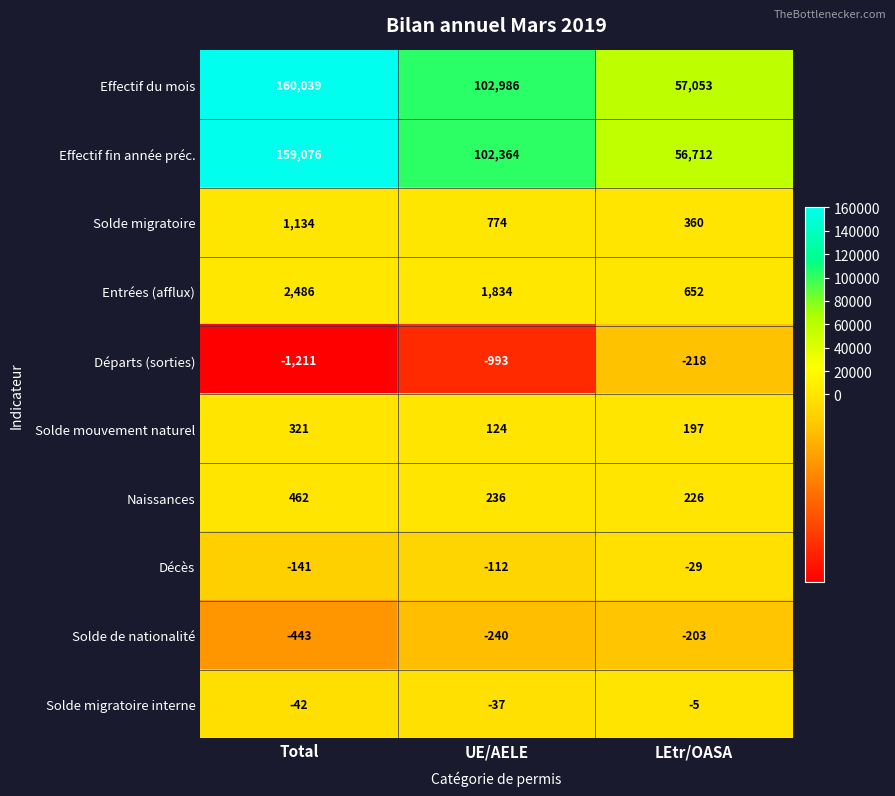

The Solde mouvement naturel series shows 197 at LEtr/OASA. True or false?

True